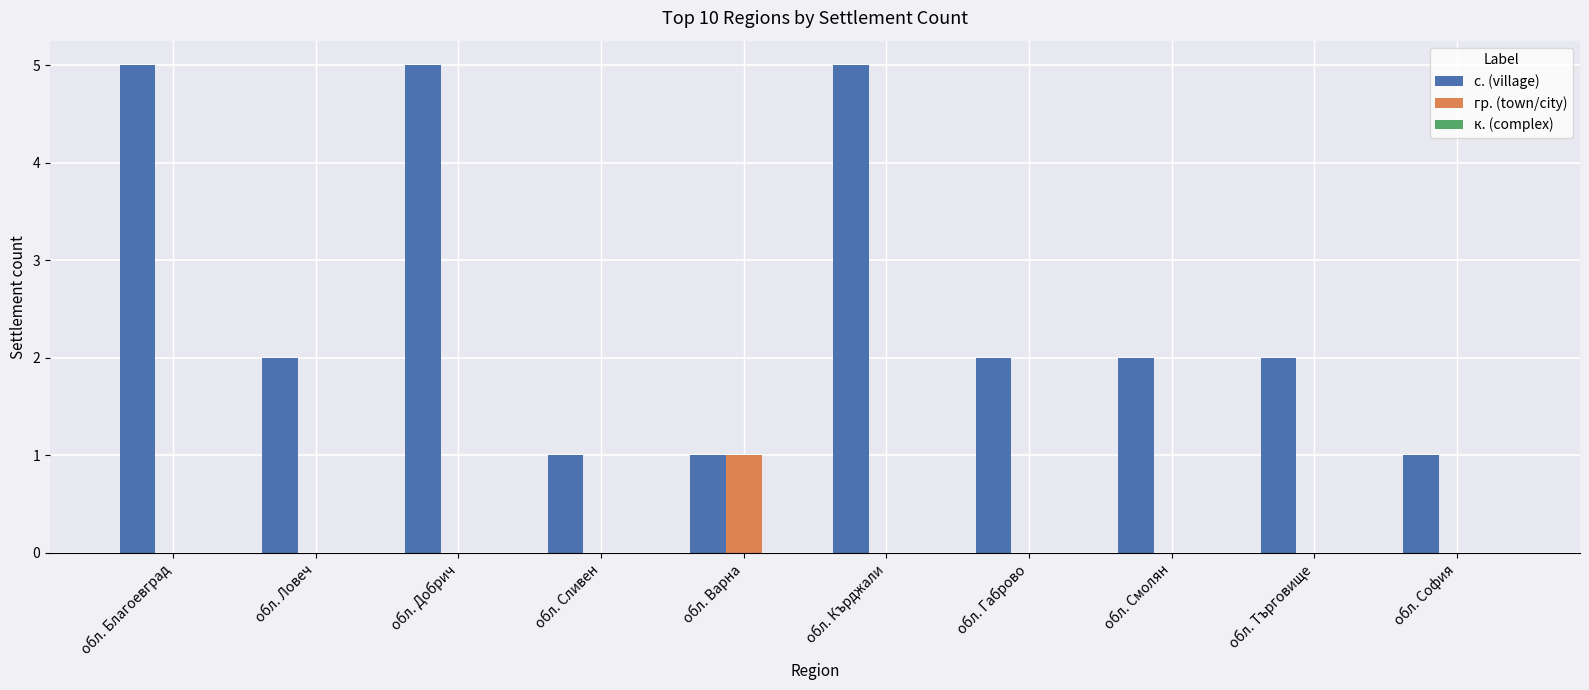

How many categories are shown in the chart?

10